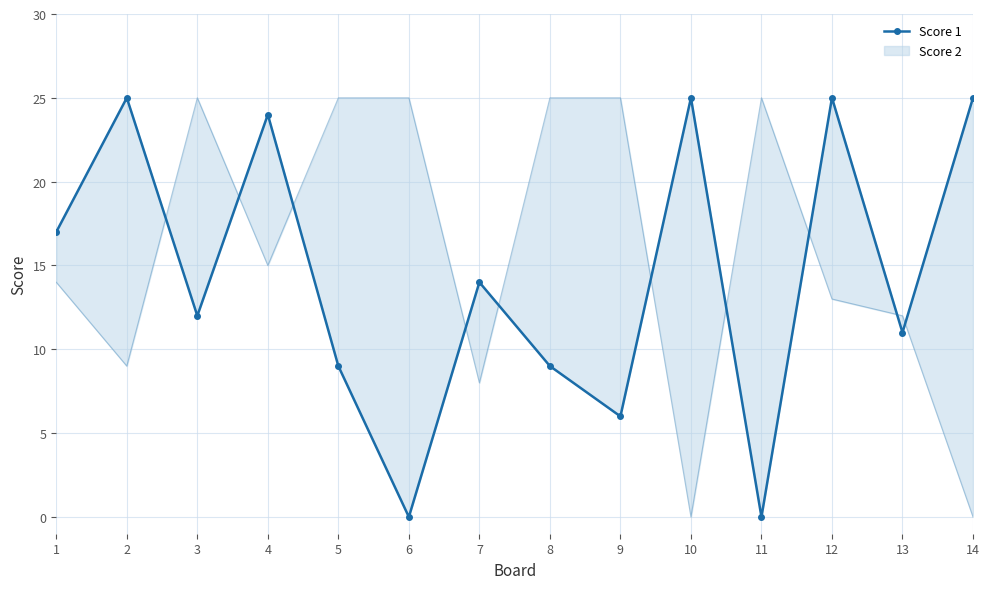

How many lines are shown in the chart?

1